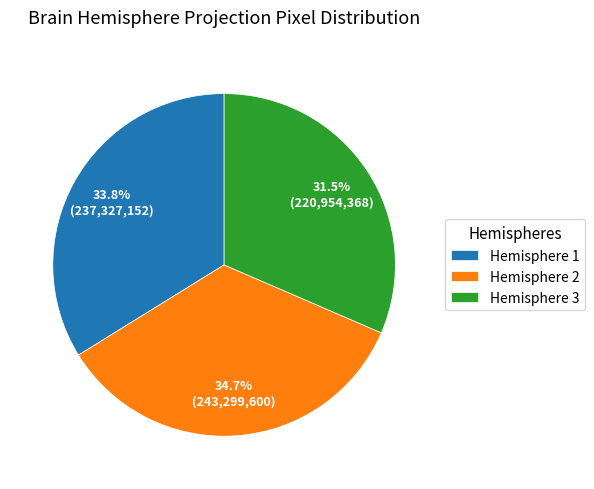

Approximately how many times larger is the value at Hemisphere 2 compared to Hemisphere 1?

1.0